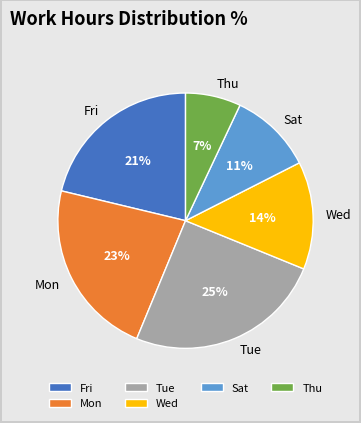

To the nearest percent, what portion does Sat represent?

11%